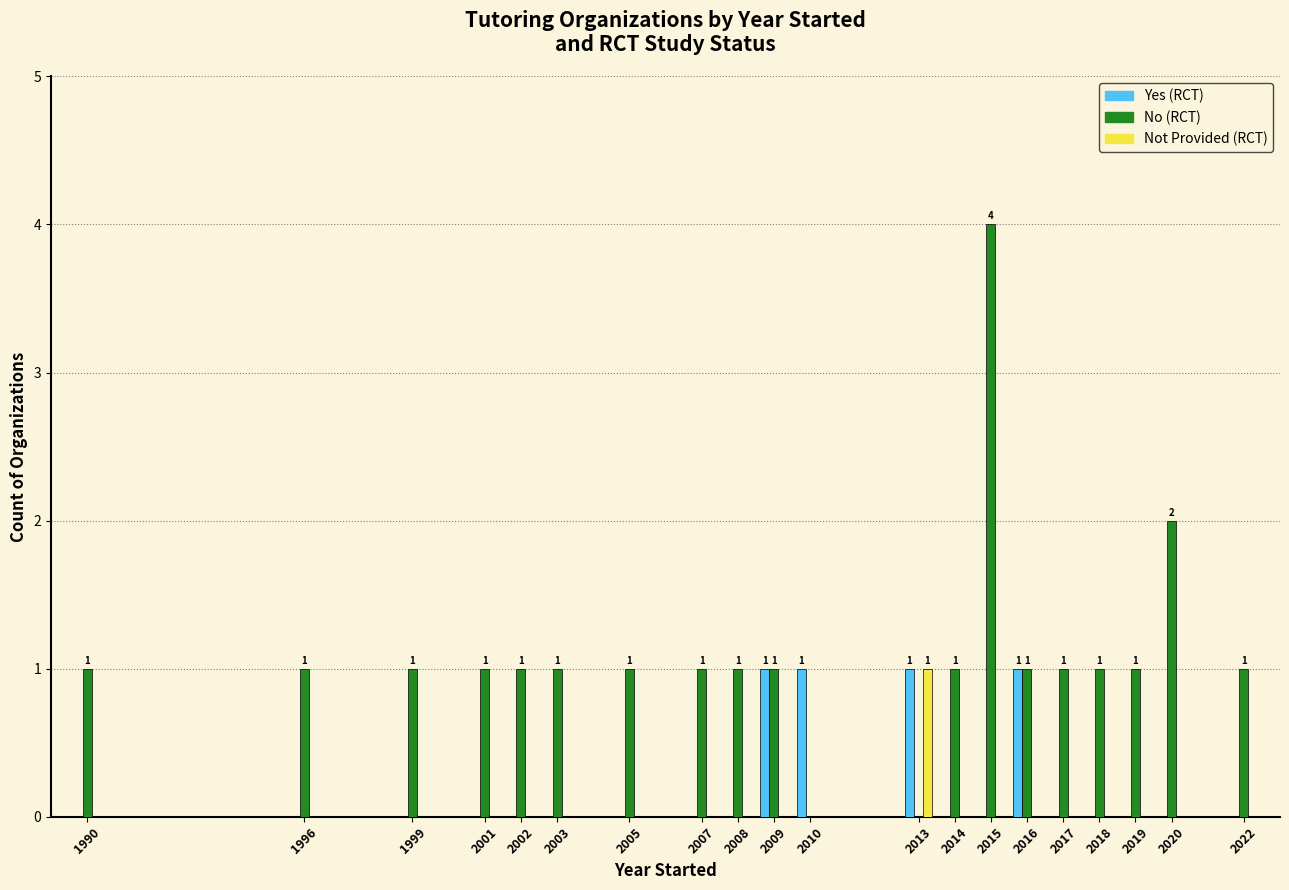

At which category is the sum across all series the highest?

2015